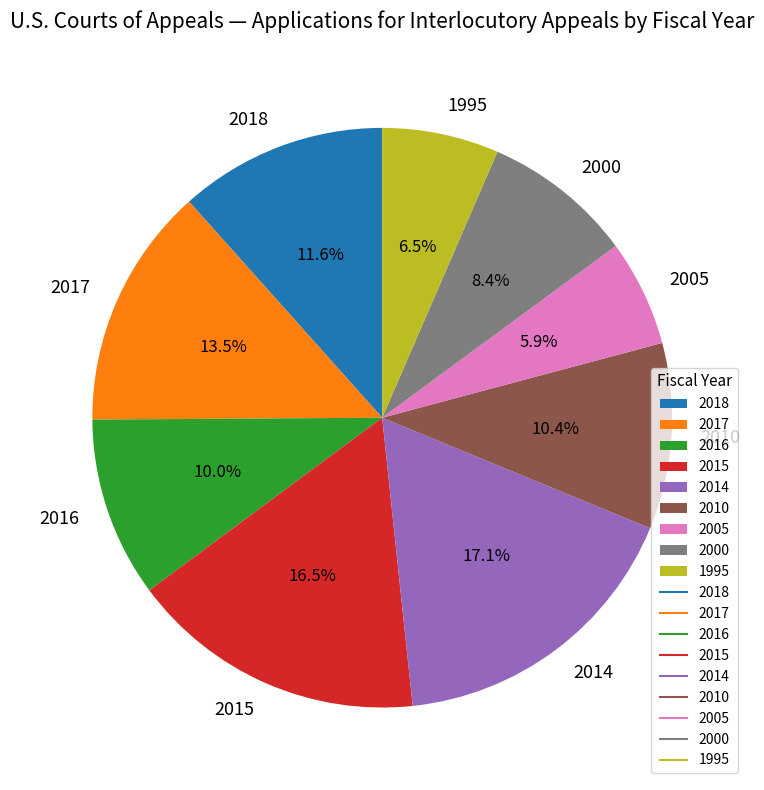

How much of the chart is everything except 2018?

88.4%